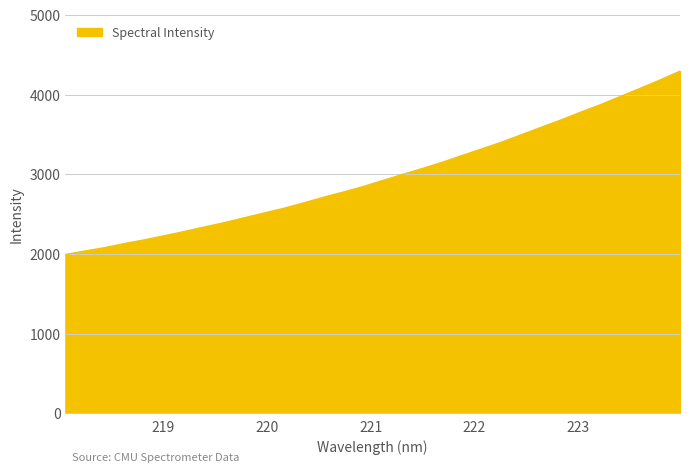

What is the minimum value shown in the chart?

1992.6